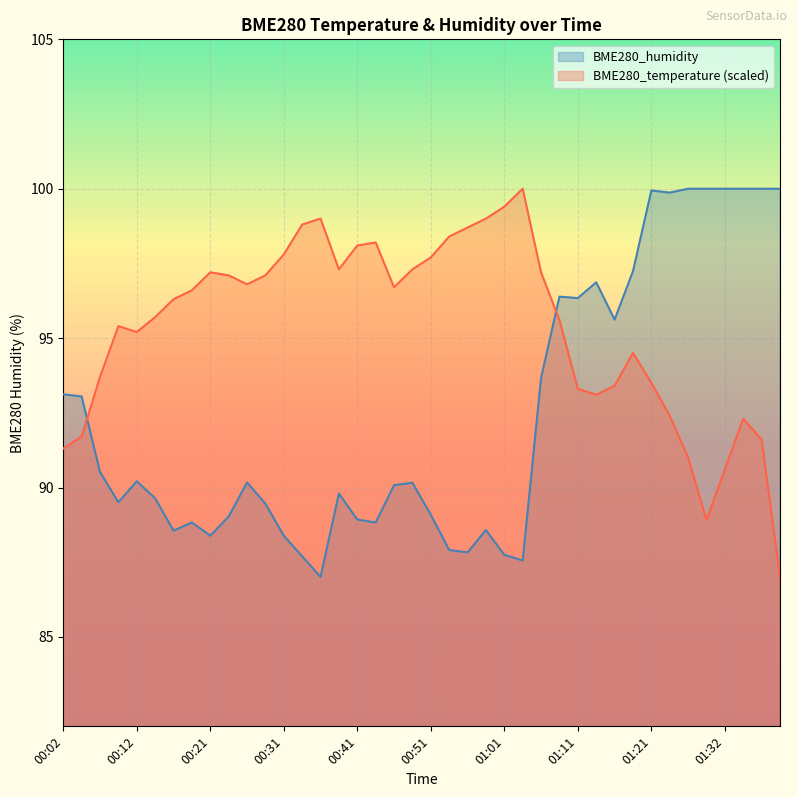

Rank the series at 01:14 from lowest to highest value.

BME280_temperature, BME280_humidity